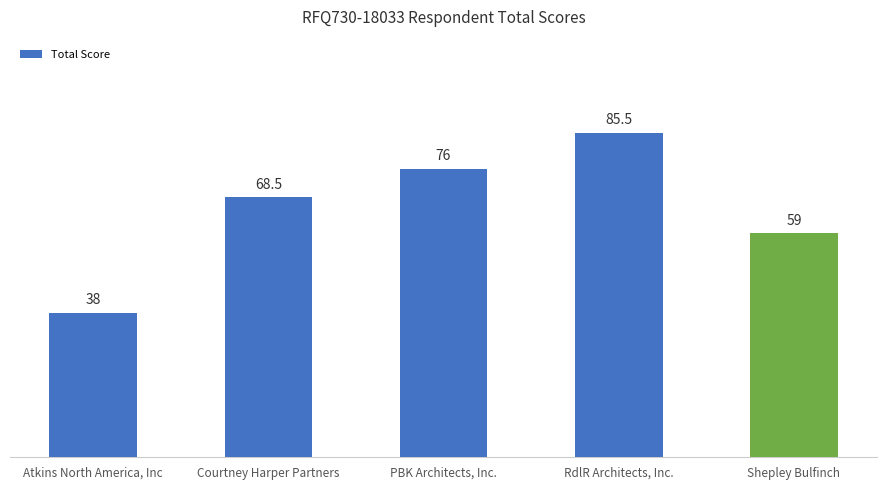

What is the label of the 4th bar from the left?

RdlR Architects, Inc.